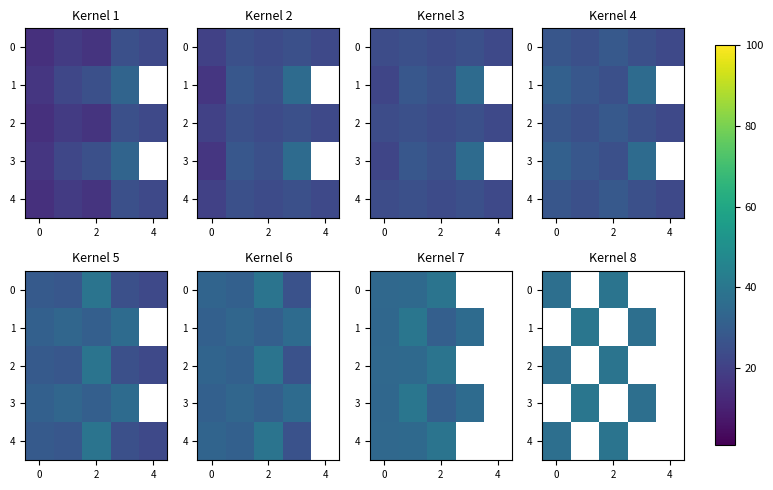

How many categories are shown in the chart?

5